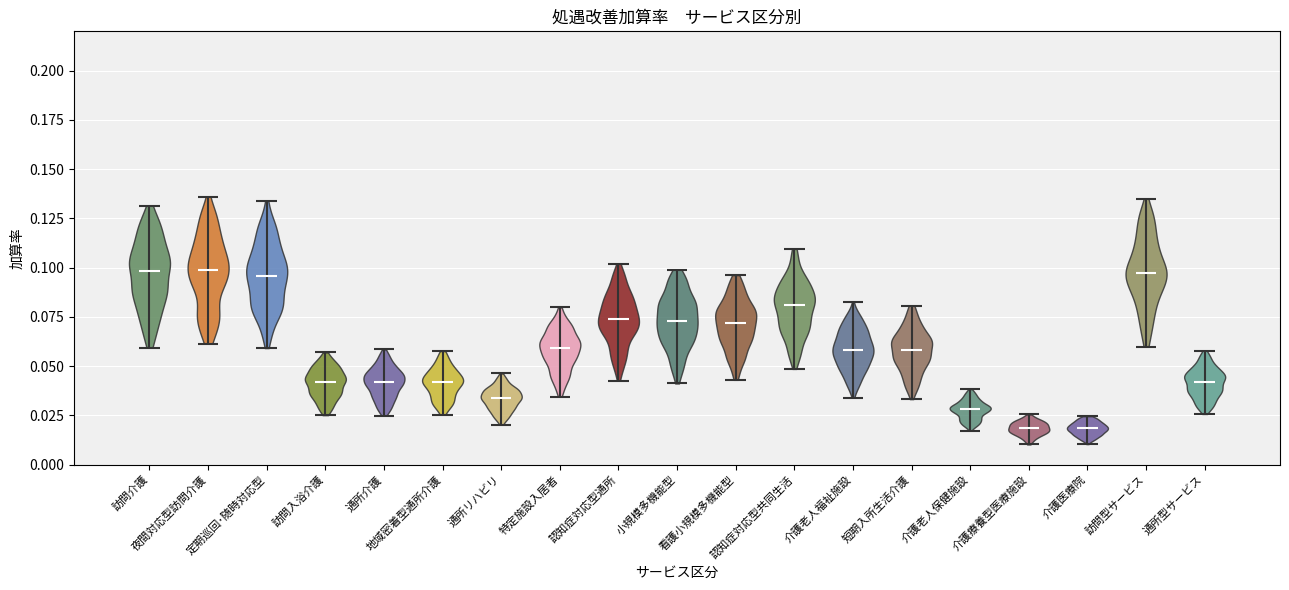

Where does the median line of the violin for 小規模多機能型 sit on the y-axis? The values are not printed on the chart, so give them approximately, as read against the axis.

0.075